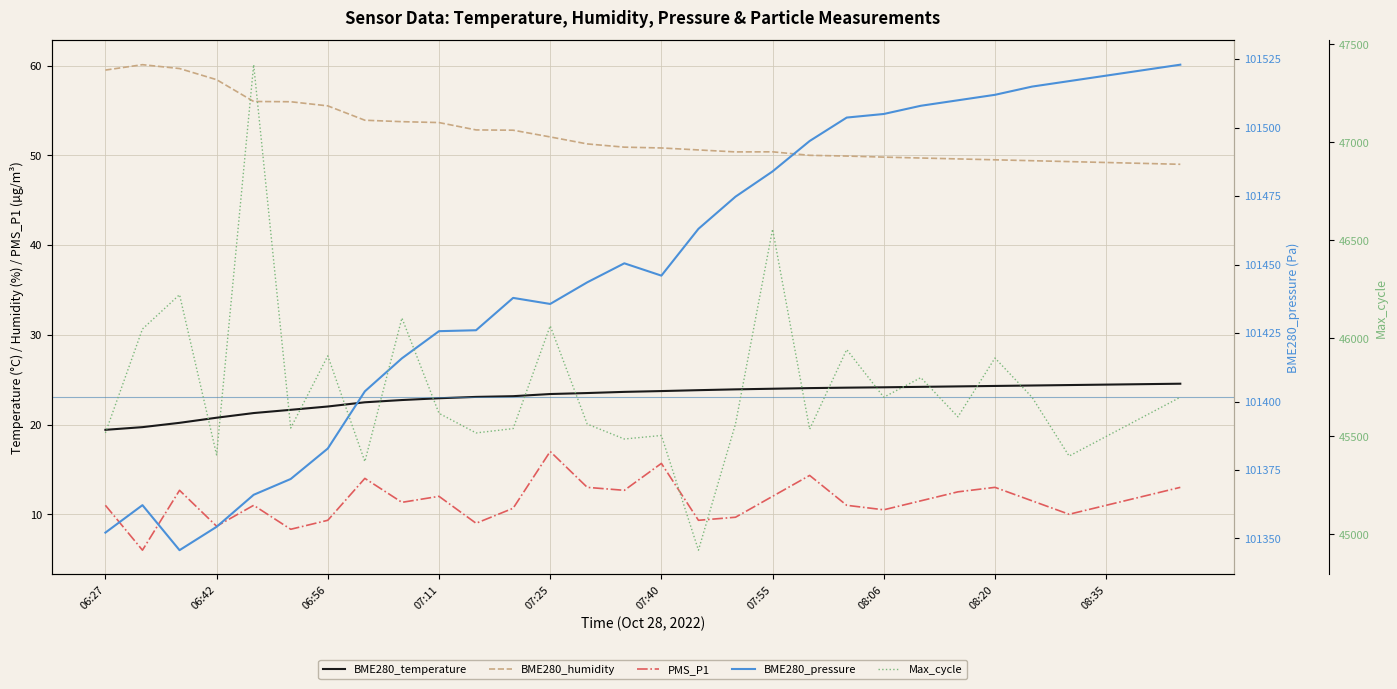

What is the spread (max minus min) of values at 13?

101430.5